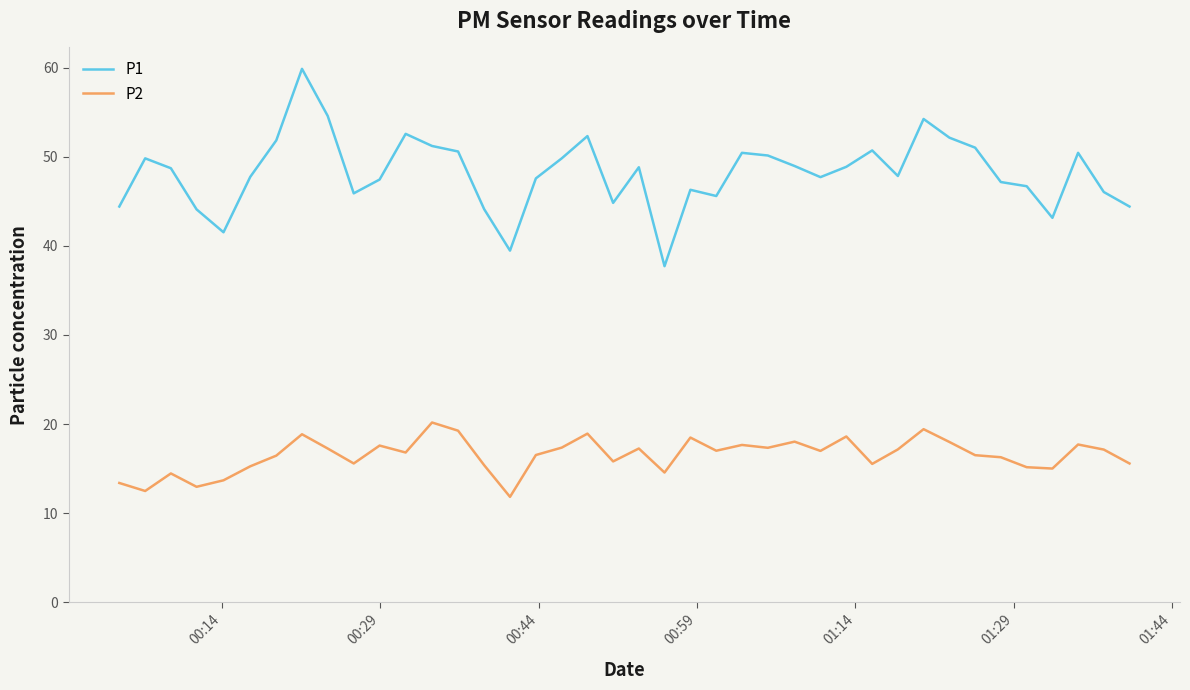

What is the minimum value shown in the chart?

11.8